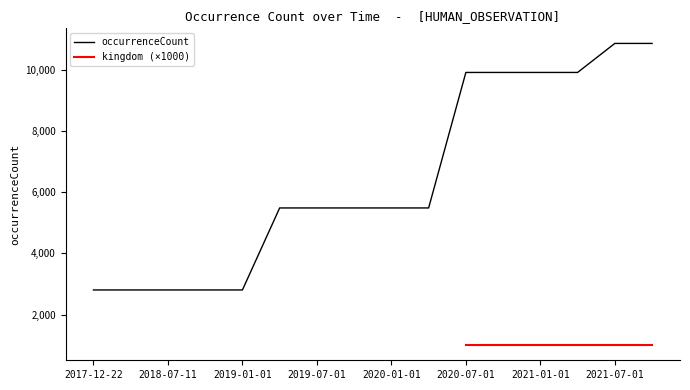

List the labels in order of value, largest first.

2021-07-01, 2021-10-01, 2020-07-01, 2020-10-01, 2021-01-01, 2021-04-01, 2019-04-06, 2019-07-01, 2019-10-09, 2020-01-01, 2020-04-01, 2017-12-22, 2018-04-09, 2018-07-11, 2018-09-28, 2019-01-01